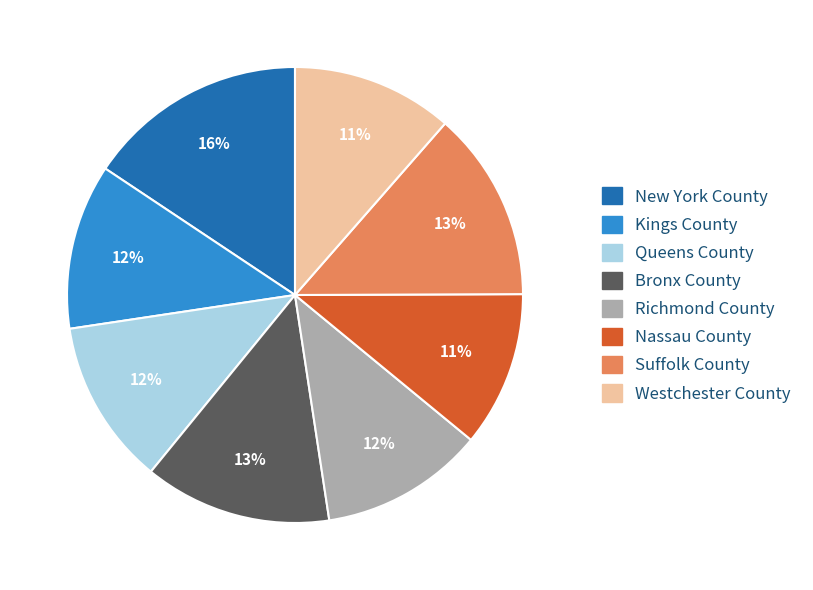

Count the number of slices in the pie.

8